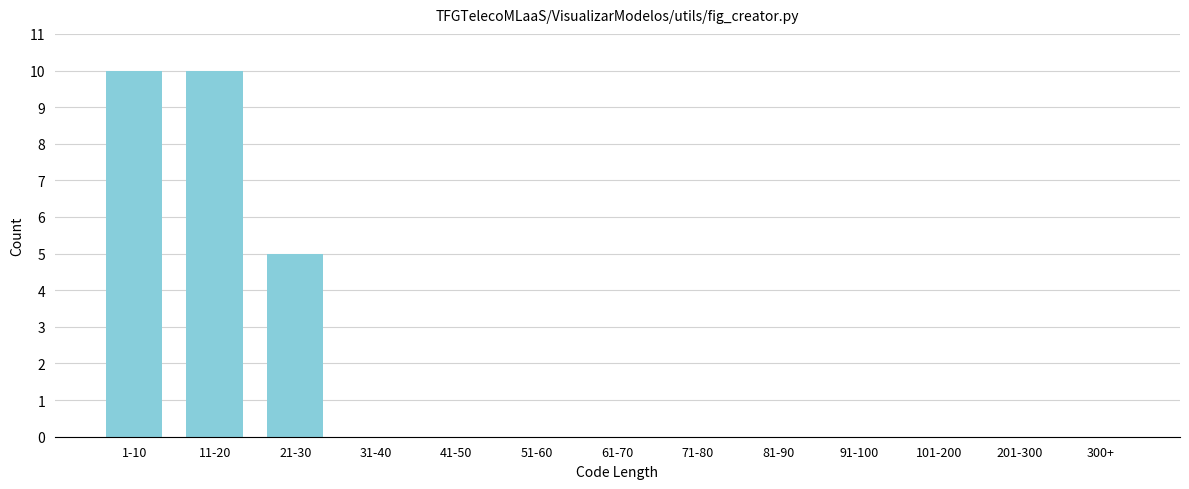

Reading left to right, transcribe all the data shown in this chart.

1-10=10	11-20=10	21-30=5	31-40=0	41-50=0	51-60=0	61-70=0	71-80=0	81-90=0	91-100=0	101-200=0	201-300=0	300+=0